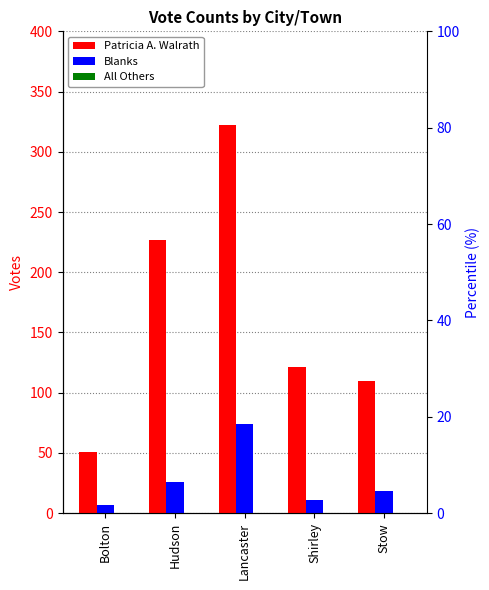

How many bars are there in each group?

3